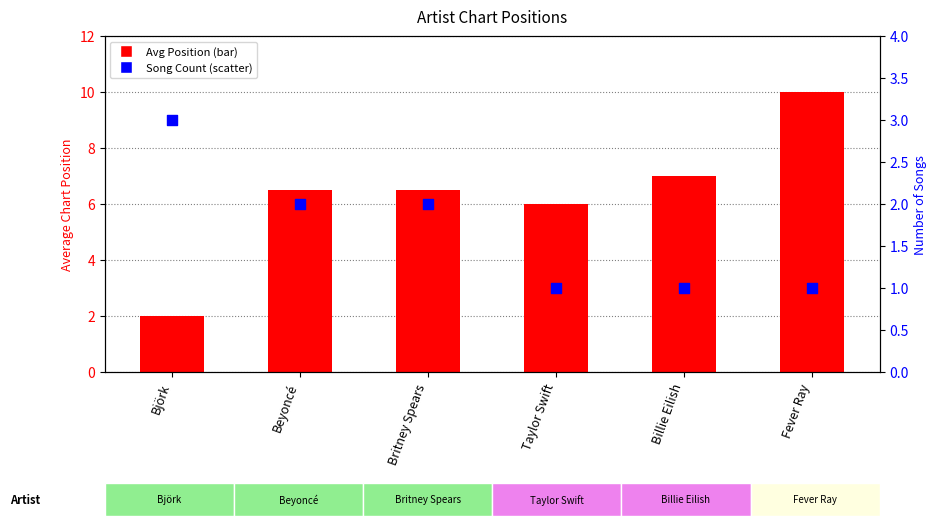

What is the total value across all series at Fever Ray?

11.0